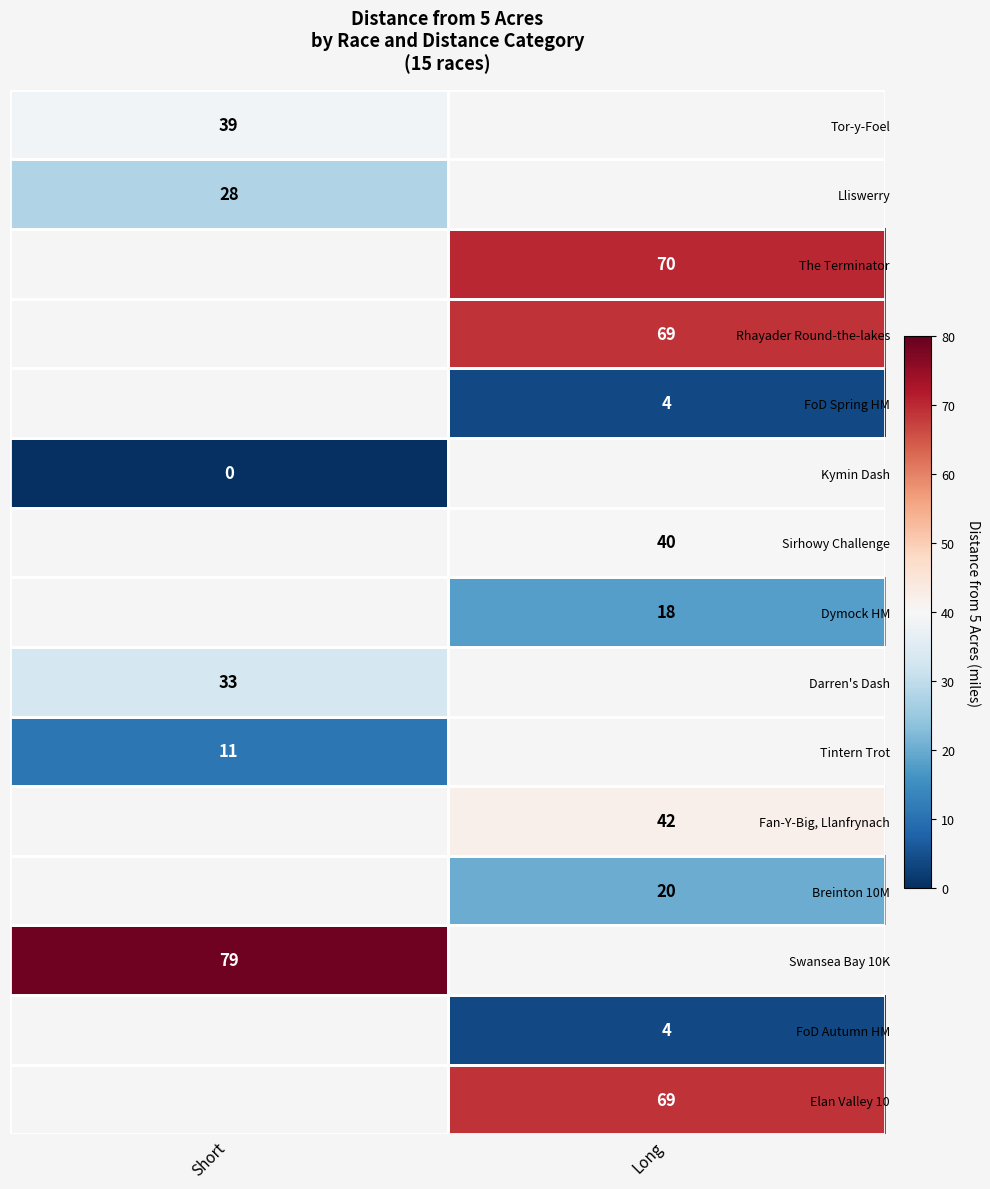

Count the number of data series in this chart.

15